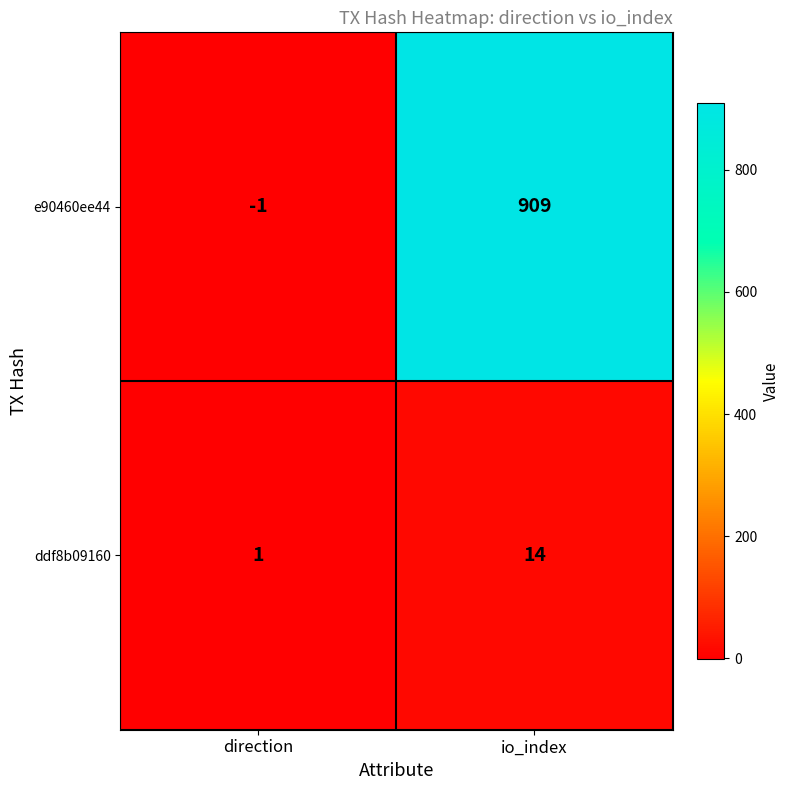

List the series in order of their overall mean, highest first.

e90460ee44, ddf8b09160